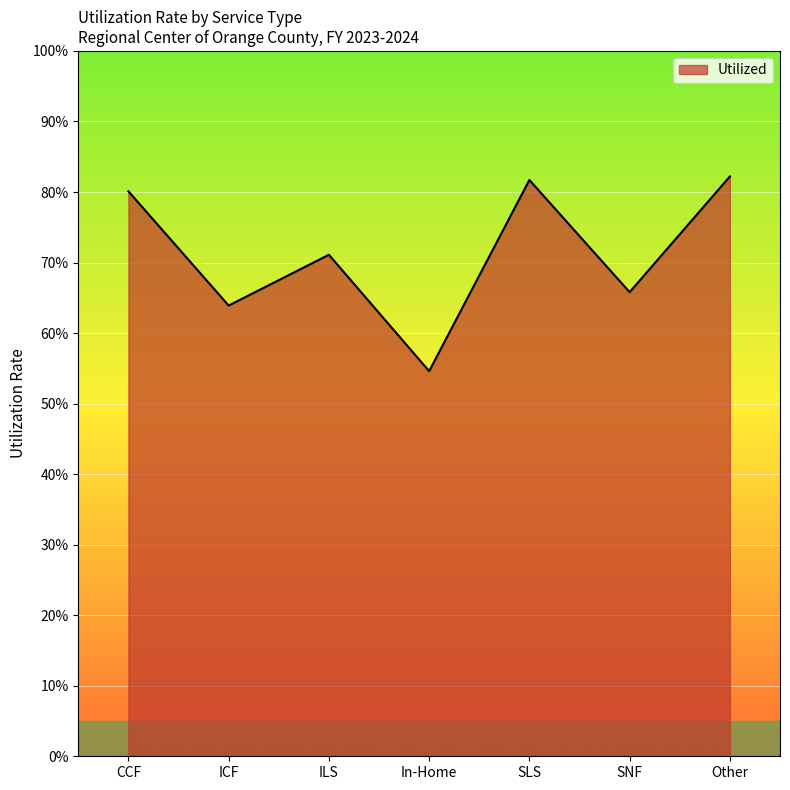

Does the chart display data point markers on the line(s)?

No